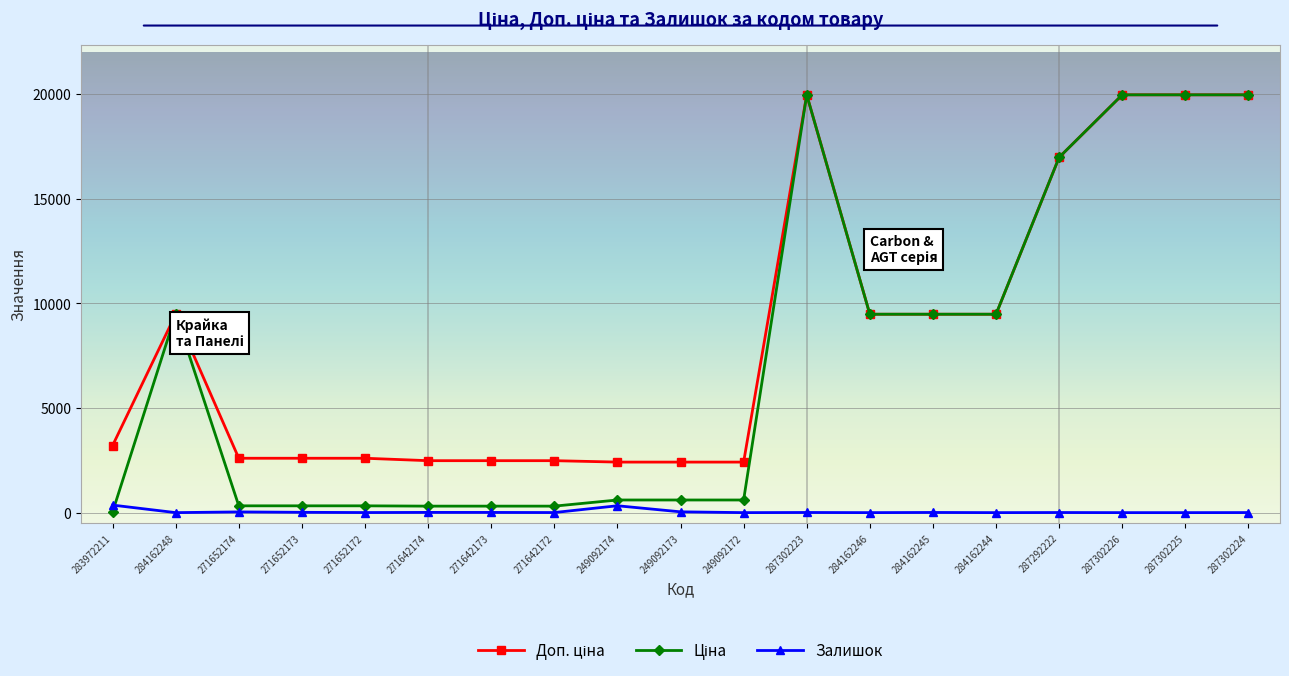

True or false: Залишок has a value of 3.0 at 287302224.

True